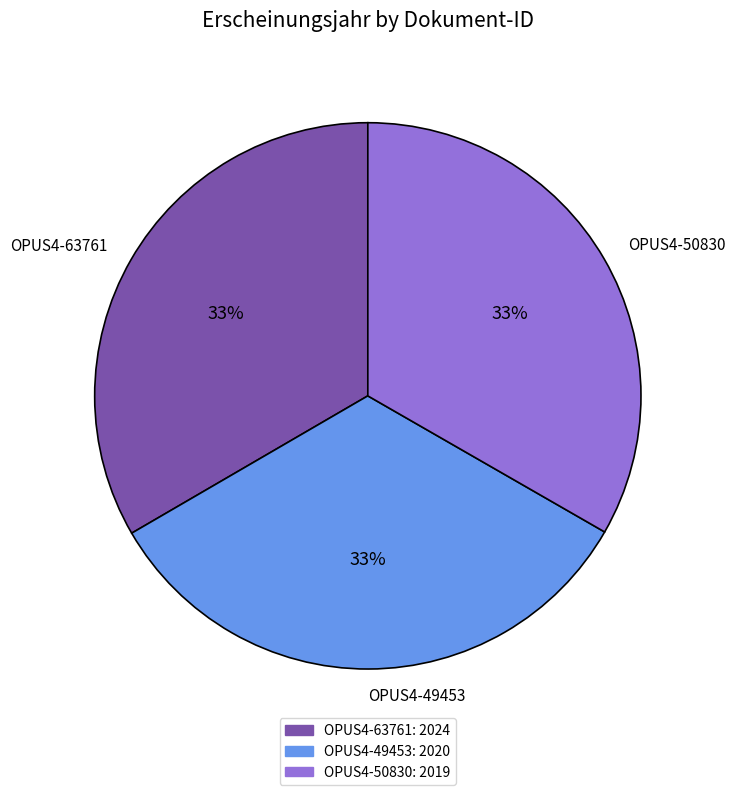

How many slices are in this pie chart?

3